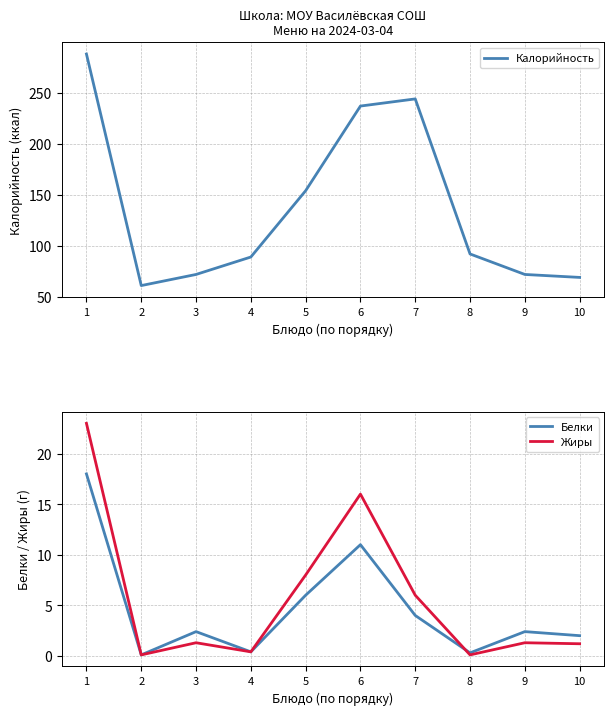

Which series has the largest total across all categories?

Калорийность